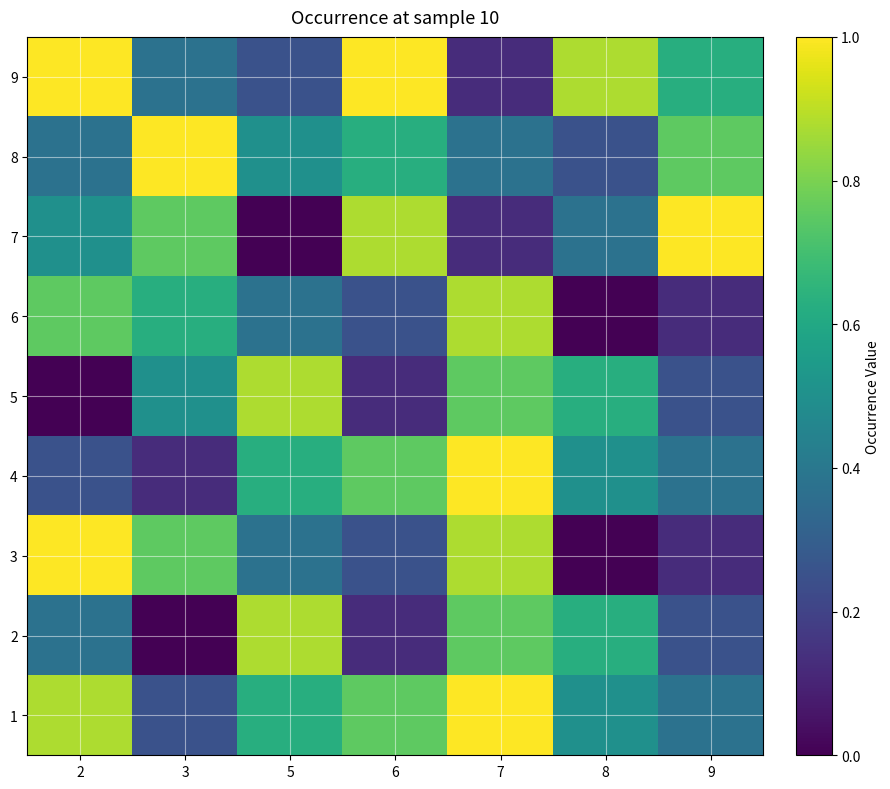

Rank the series by their maximum value, from lowest to highest.

2, 5, 6, 1, 3, 4, 7, 8, 9